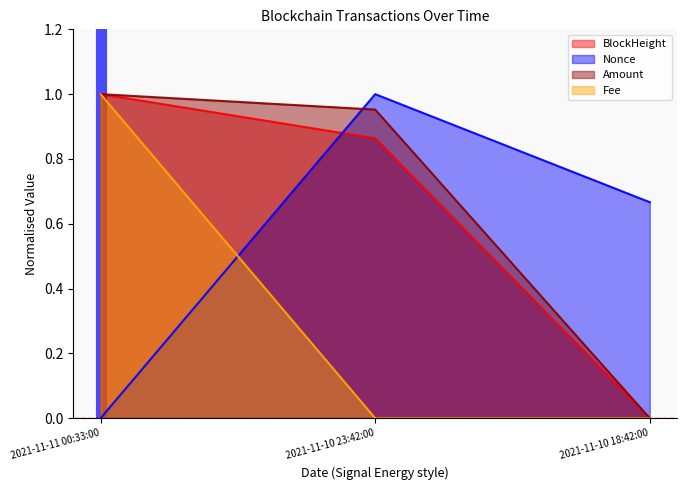

Reading left to right, extract all data points from this chart.

BlockHeight: 2021-11-11 00:33:00=1.0	2021-11-10 23:42:00=0.9	2021-11-10 18:42:00=0.0
Nonce: 2021-11-11 00:33:00=0.0	2021-11-10 23:42:00=1.0	2021-11-10 18:42:00=0.7
Amount: 2021-11-11 00:33:00=1.0	2021-11-10 23:42:00=1.0	2021-11-10 18:42:00=0.0
Fee: 2021-11-11 00:33:00=1.0	2021-11-10 23:42:00=0.0	2021-11-10 18:42:00=0.0